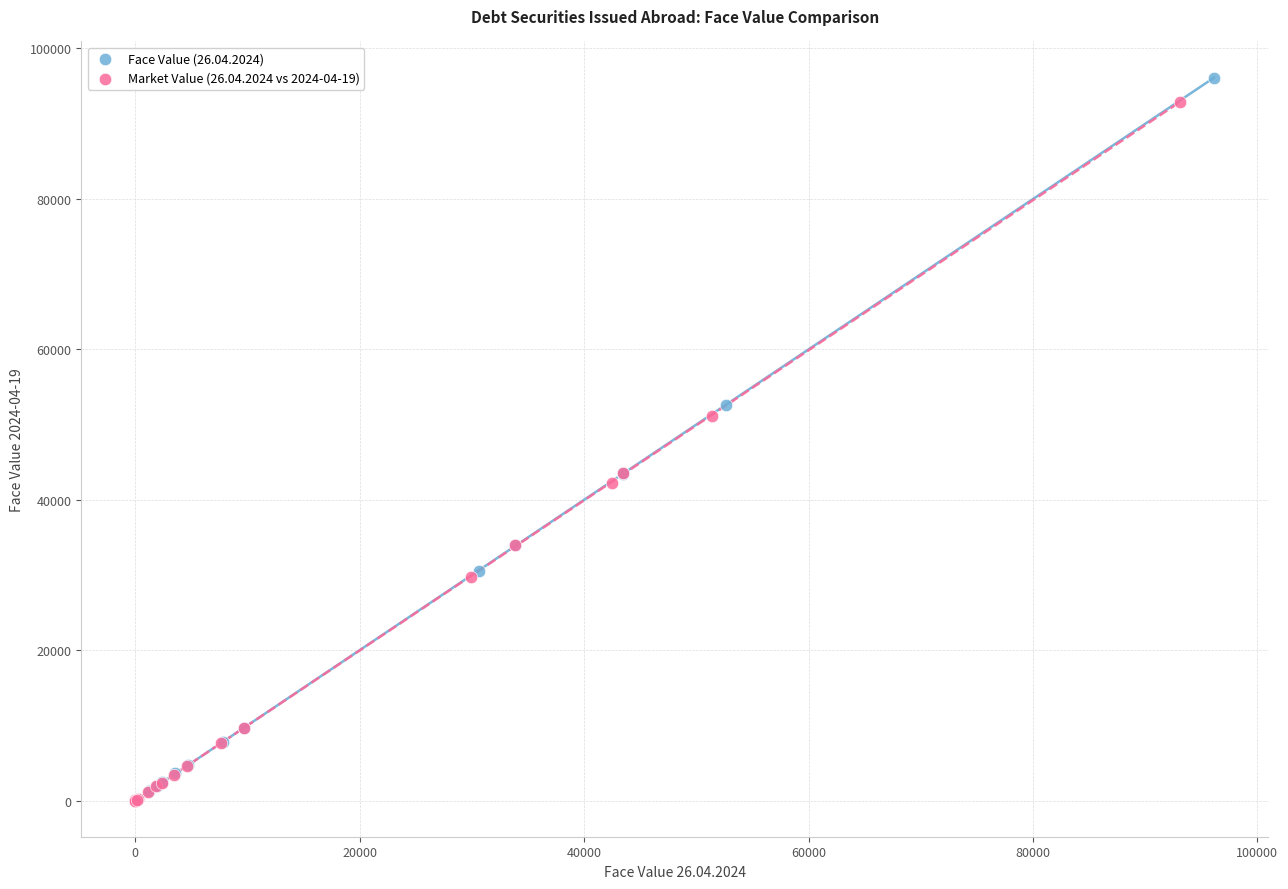

Which series has the largest Y range (max minus min)?

Face Value (26.04.2024)